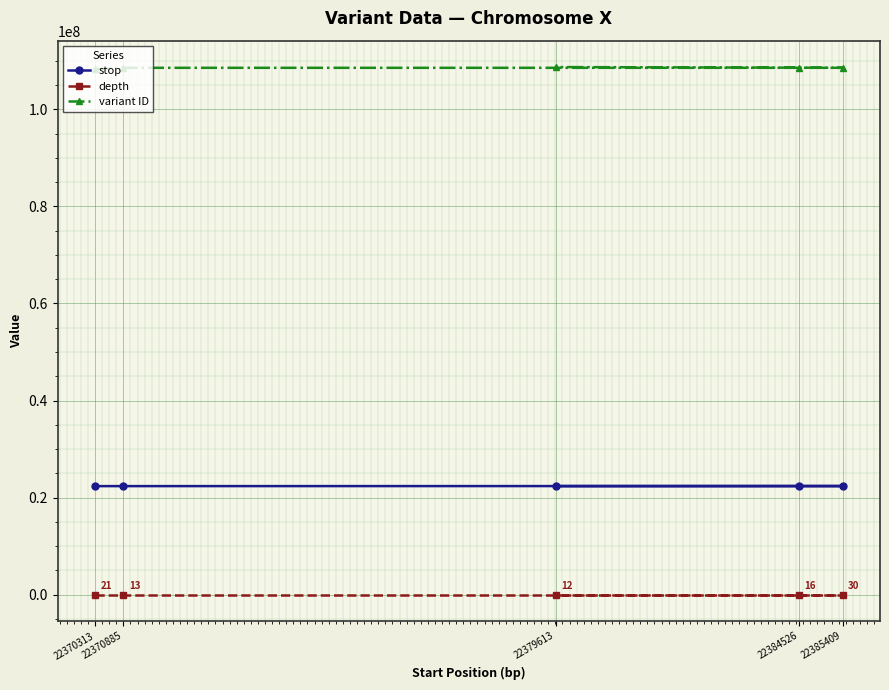

At how many categories does at least one series exceed 42028311?

5